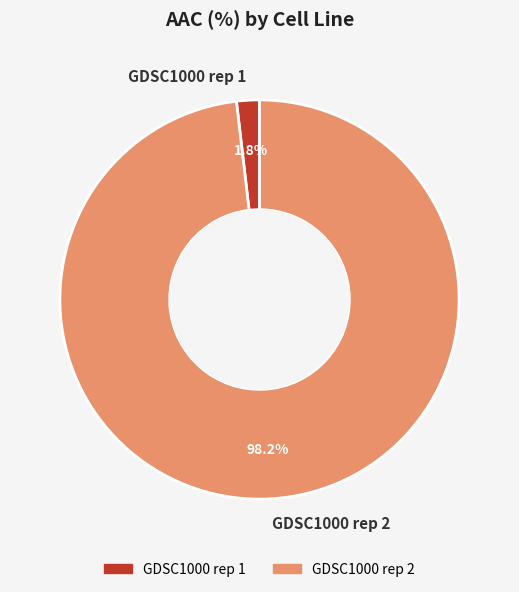

What percentage is the GDSC1000 rep 2 slice, to the nearest percent?

98%